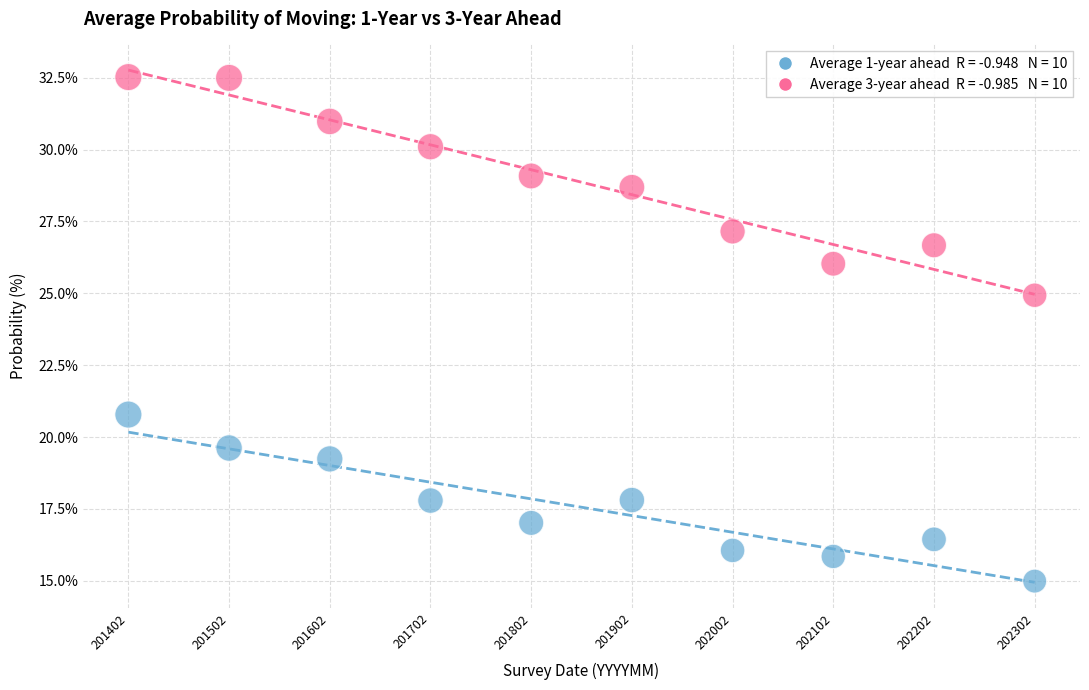

Across all data points, what is the range of Y values (max minus min)?

17.5